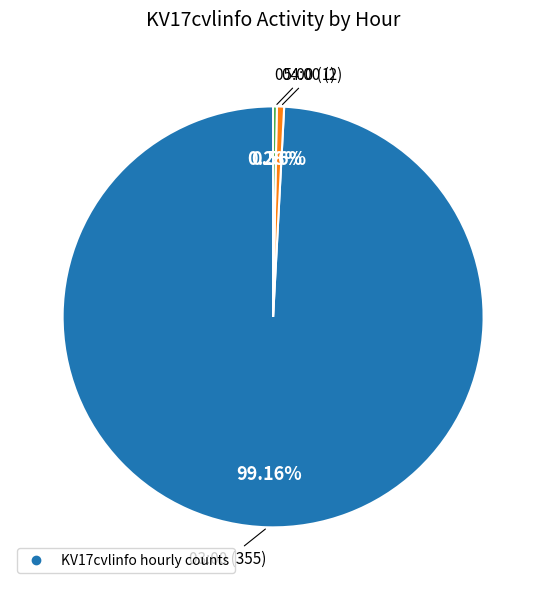

Does any single category account for the majority?

Yes